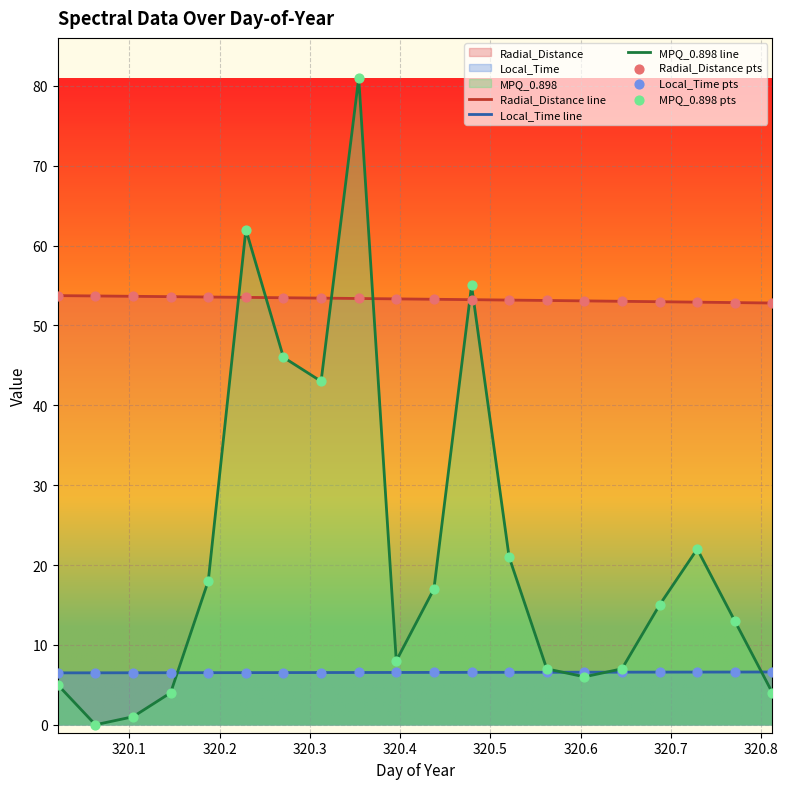

Which series ends up on top after the final intersection of Radial_Distance line and MPQ_0.898 line?

Radial_Distance line